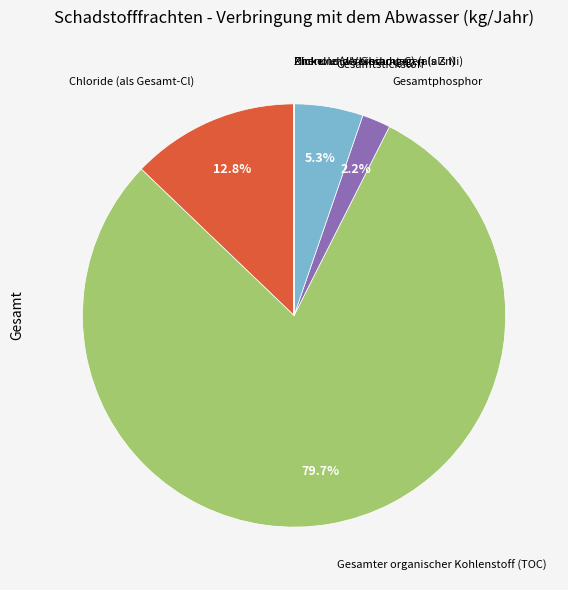

Is there a majority slice in this chart?

Yes